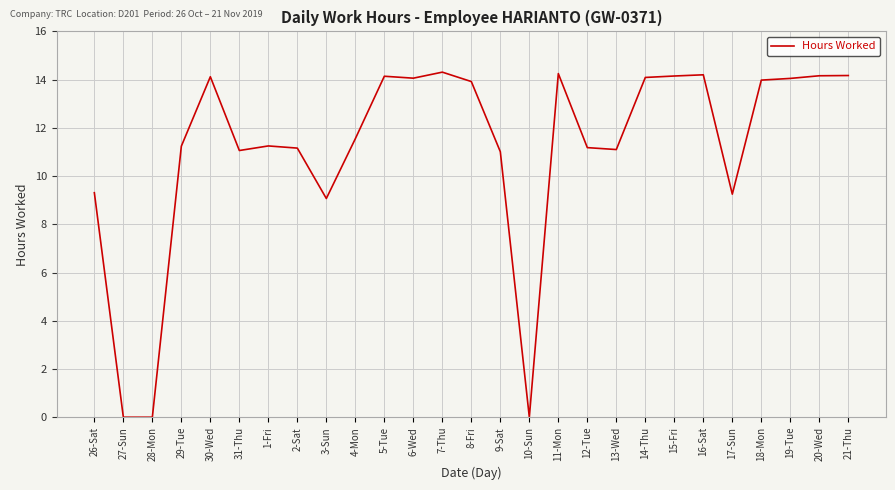

What is the greatest value displayed?

14.3